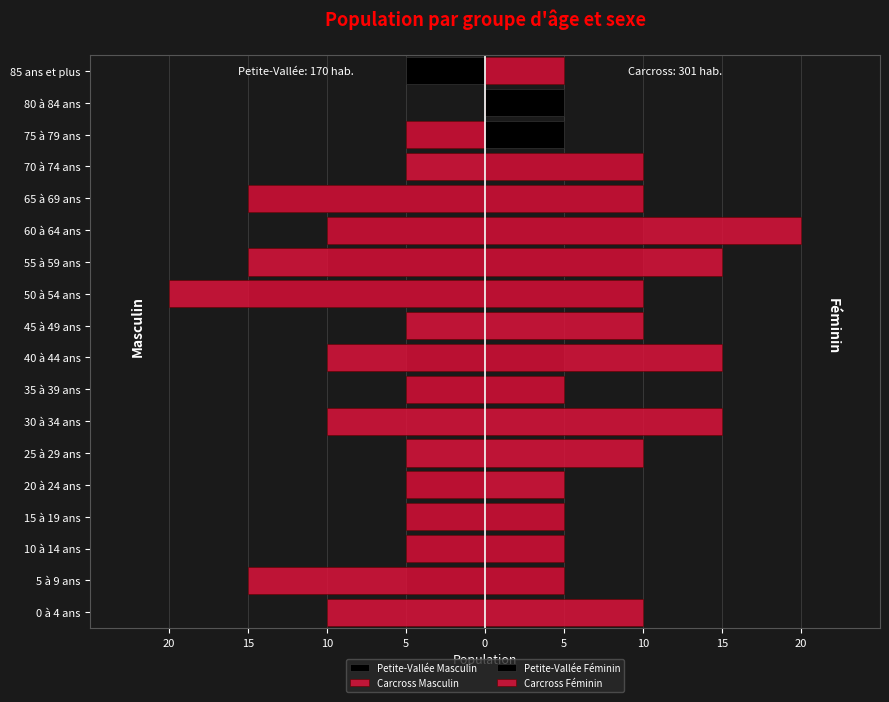

What is the average value of the Carcross Masculin series?

-8